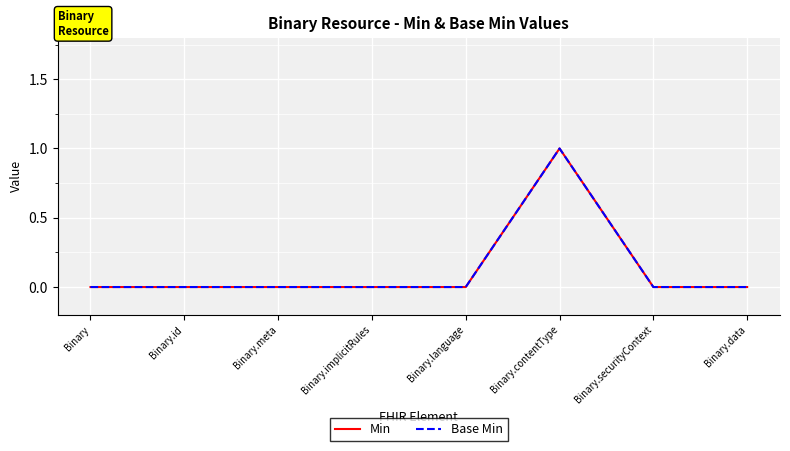

Reading left to right, list all the values displayed in this chart.

Min: Binary=0	Binary.id=0	Binary.meta=0	Binary.implicitRules=0	Binary.language=0	Binary.contentType=1	Binary.securityContext=0	Binary.data=0
Base Min: Binary=0	Binary.id=0	Binary.meta=0	Binary.implicitRules=0	Binary.language=0	Binary.contentType=1	Binary.securityContext=0	Binary.data=0